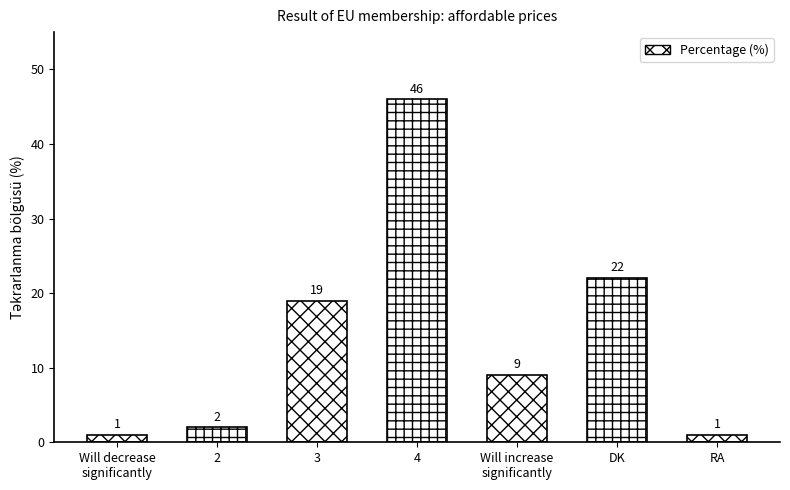

Approximately how many times larger is the value at DK compared to 2?

11.0